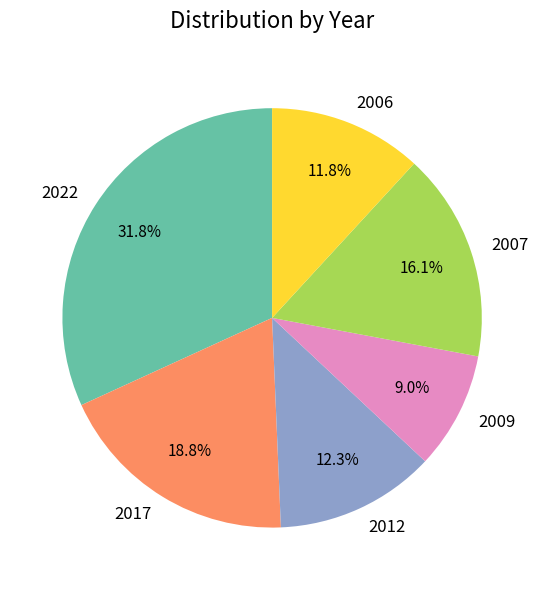

What is the ratio of the value at 2012 to the value at 2007?

0.8